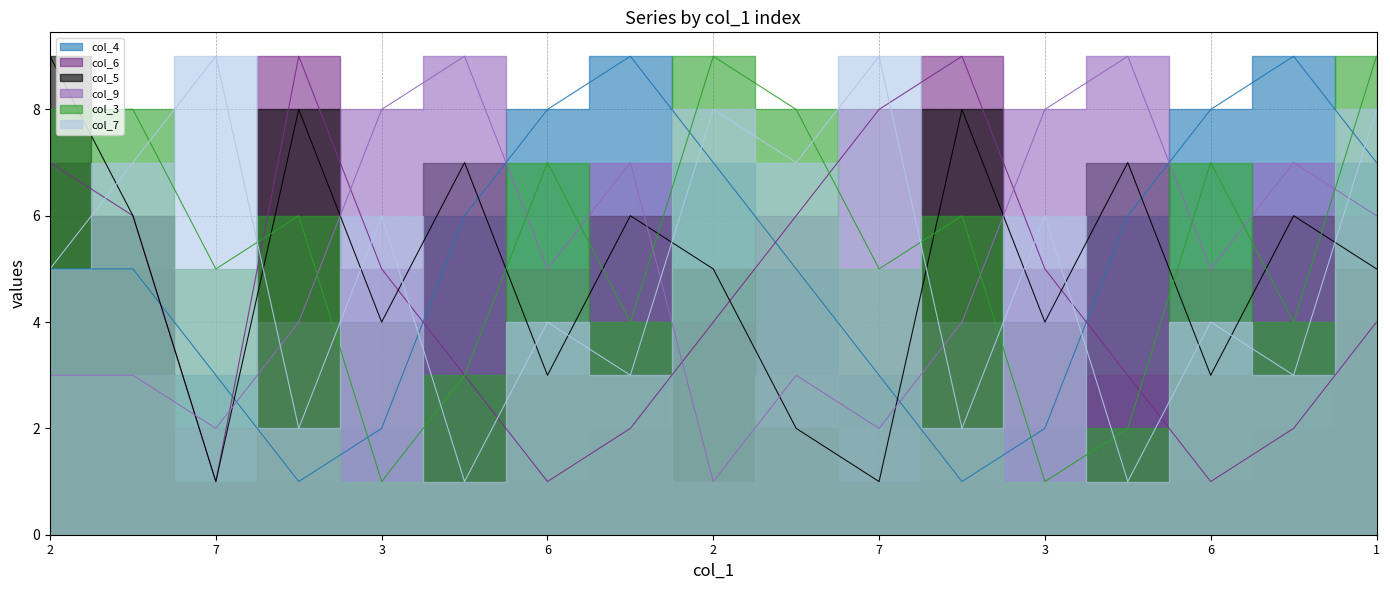

Count the col_5 values in the range 3 to 7.

11